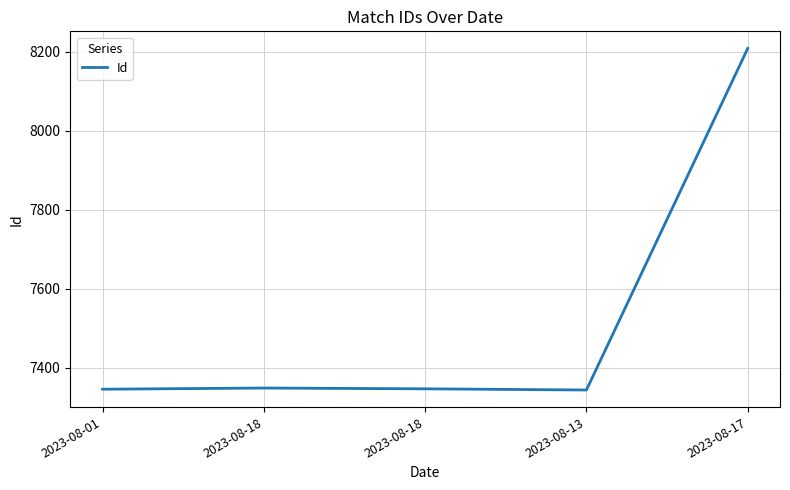

True or false: there are more than 1 points higher than both neighbors.

False